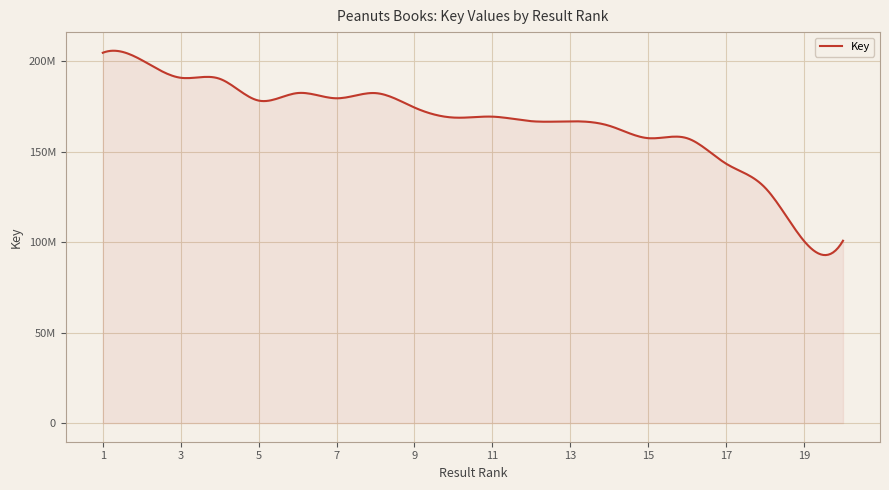

Does the chart have visible grid lines?

Yes